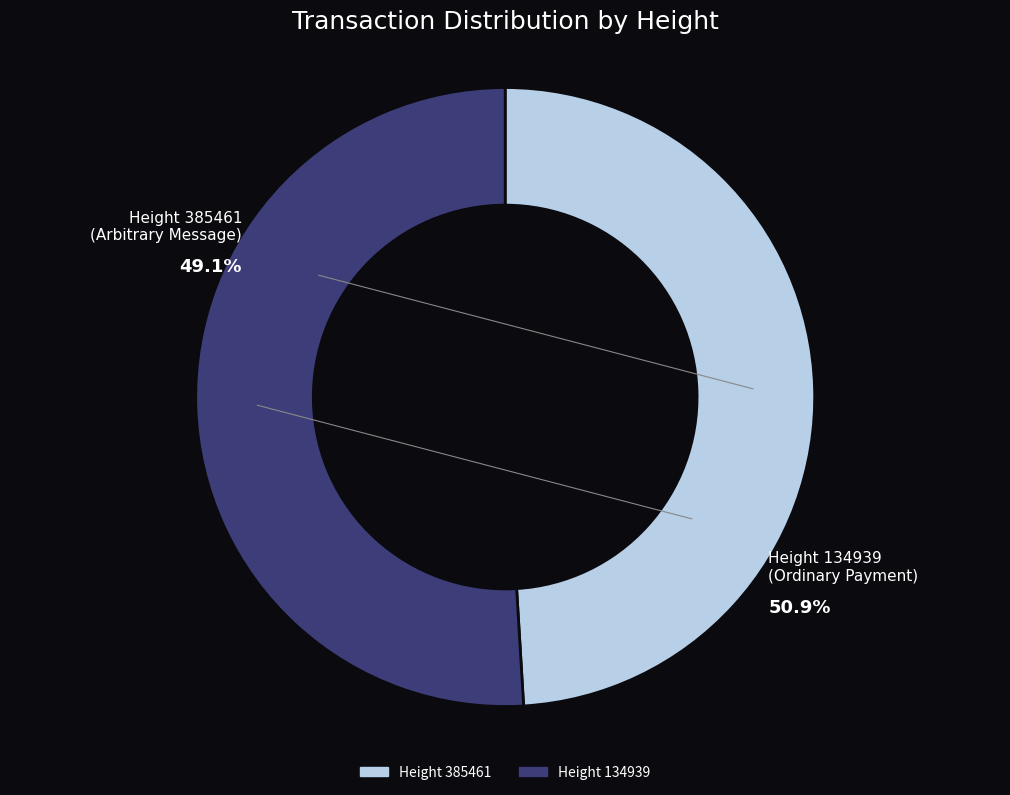

Rank the categories by value from lowest to highest.

385461, 134939